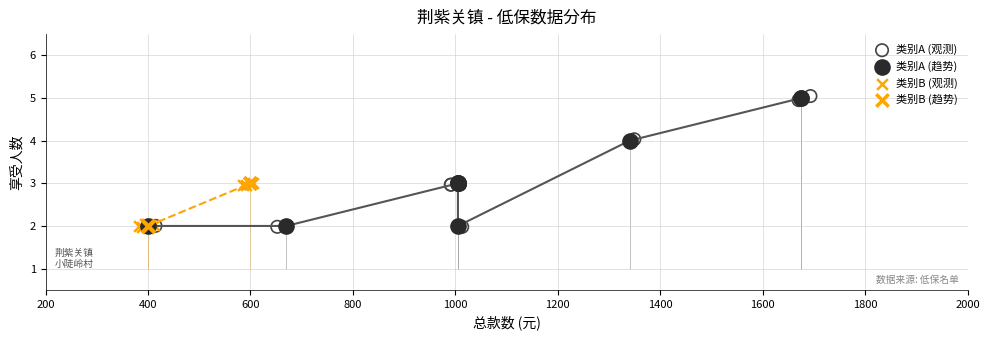

What are all the series names shown in the legend?

类别A (观测), 类别A (趋势), 类别B (观测), 类别B (趋势)